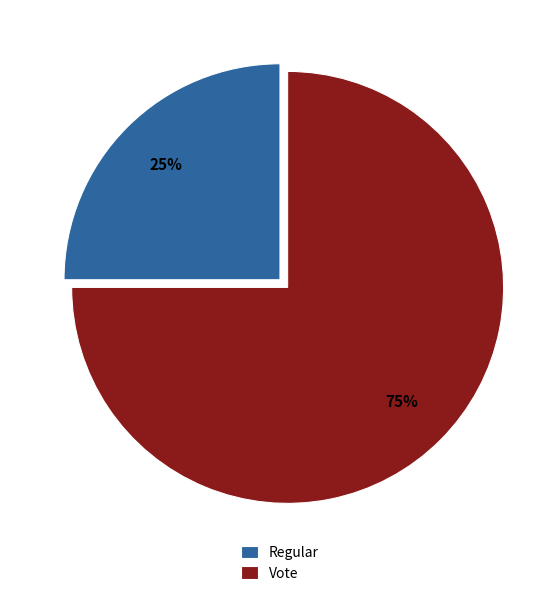

To the nearest percent, what is the average slice percentage?

50%